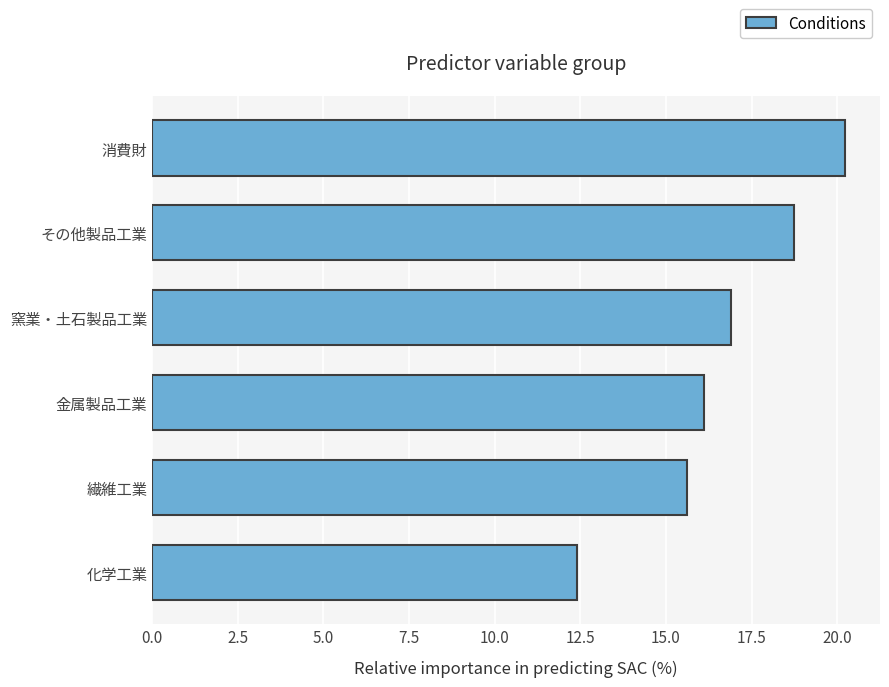

What is the ratio of the value at 窯業・土石製品工業 to the value at 消費財?

0.8